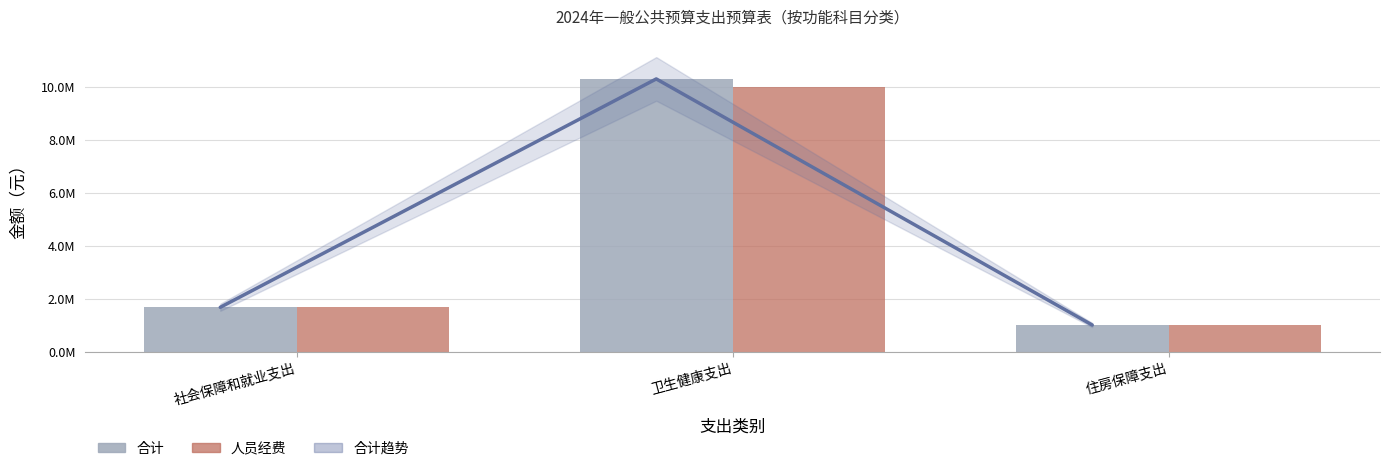

What is the maximum value for 合计趋势?

10297672.4